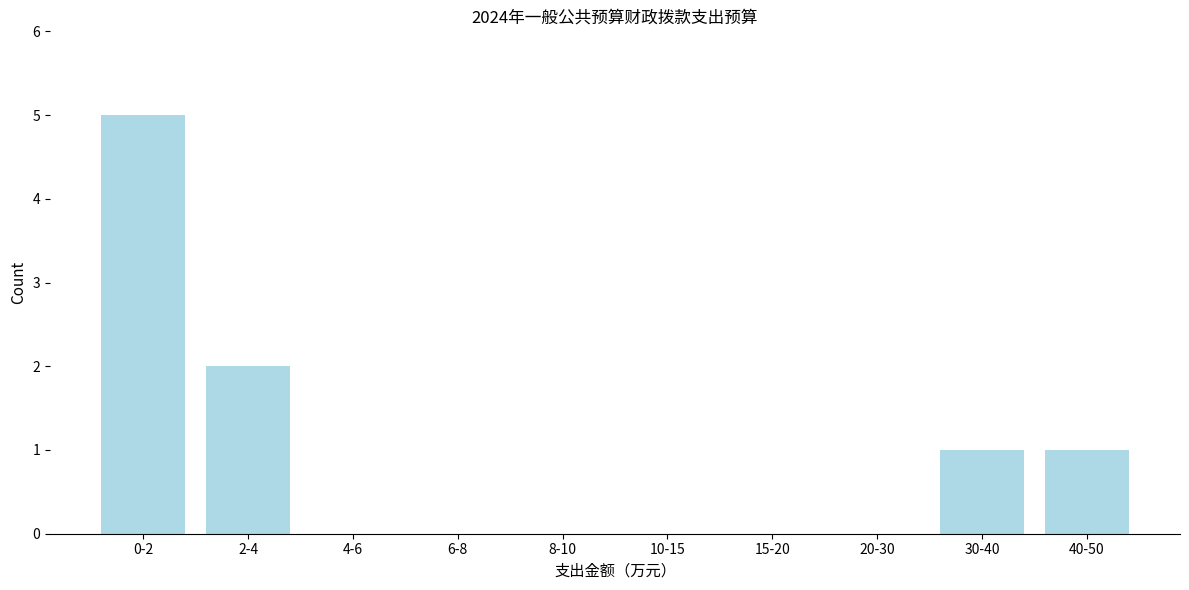

Reading left to right, what are all the values shown in this chart?

0-2=5	2-4=2	4-6=0	6-8=0	8-10=0	10-15=0	15-20=0	20-30=0	30-40=1	40-50=1